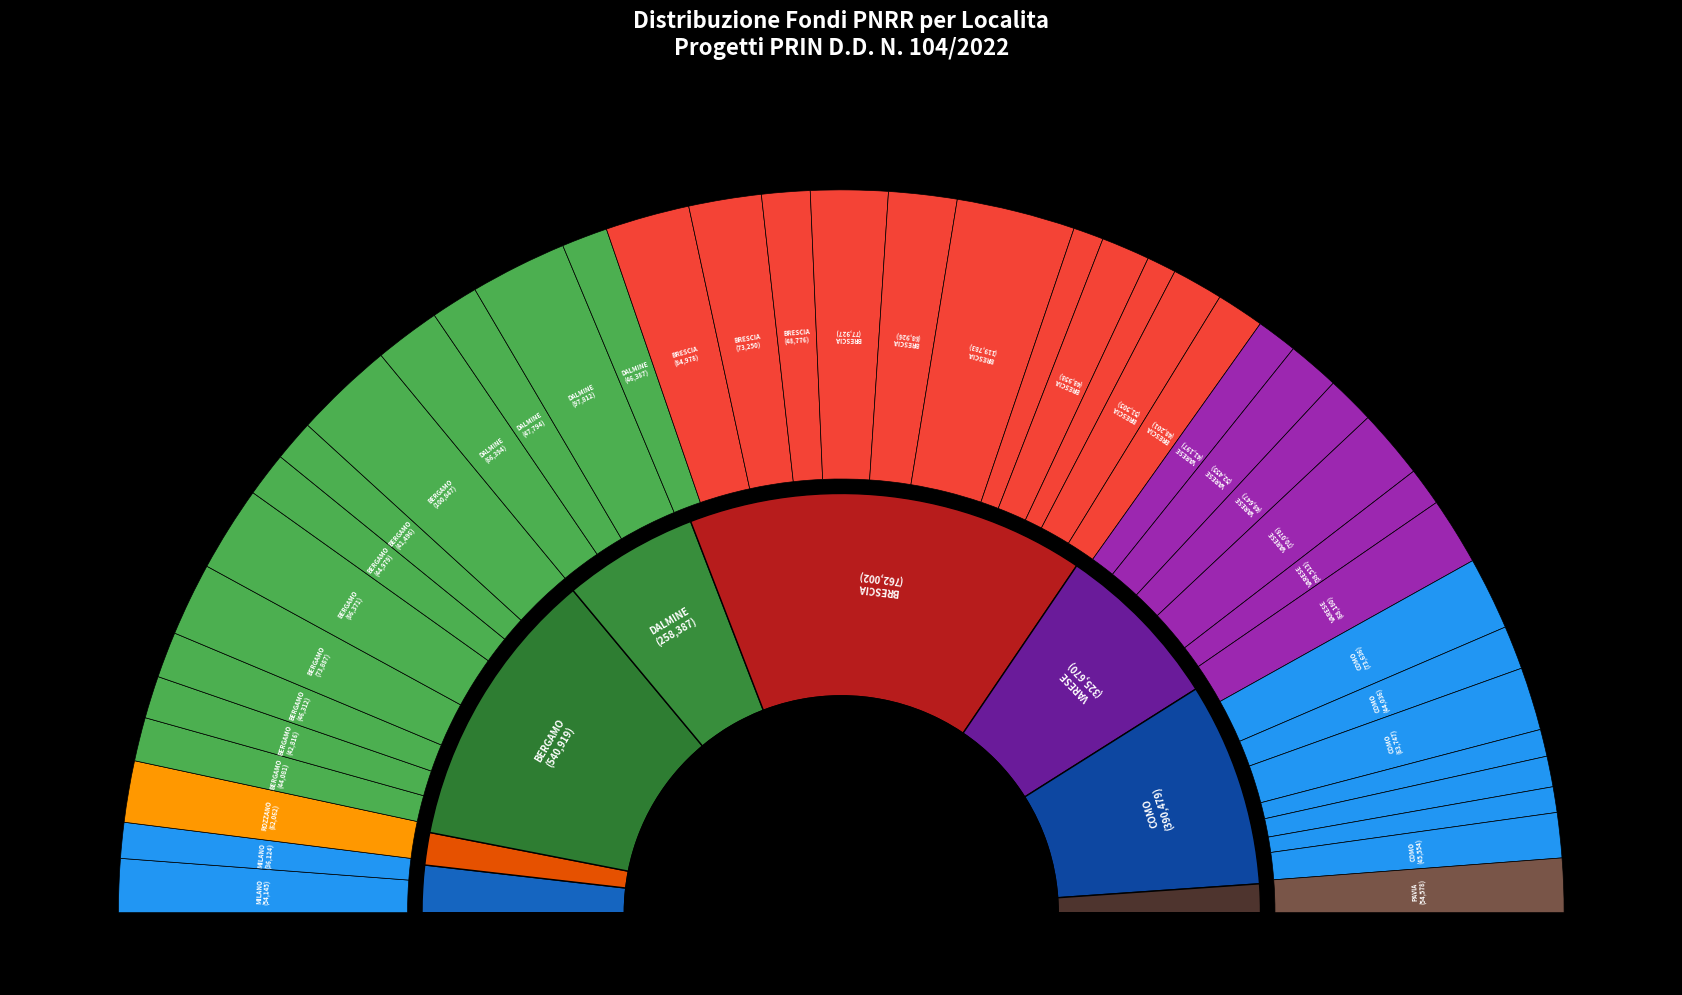

The COMO (J53D23001310006) slice represents 16% of the pie. True or false?

False